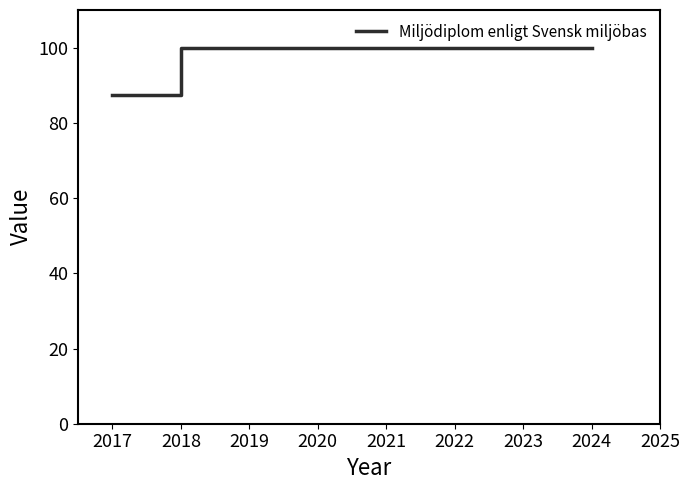

What is the greatest value displayed?

100.0